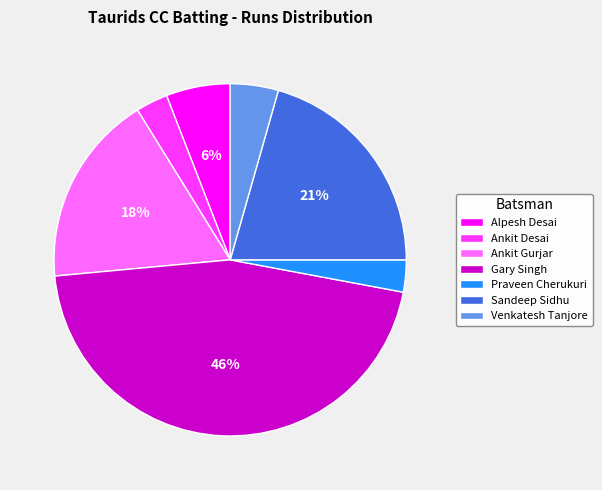

Count the number of slices in the pie.

7